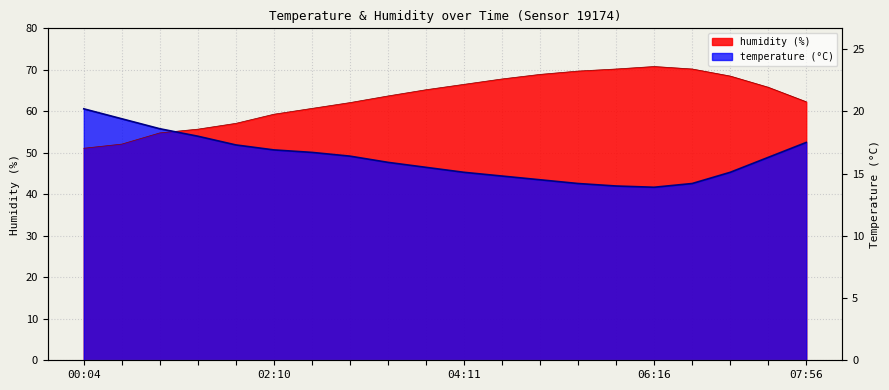

In temperature, how many points are lower than both neighbors (excluding endpoints)?

1